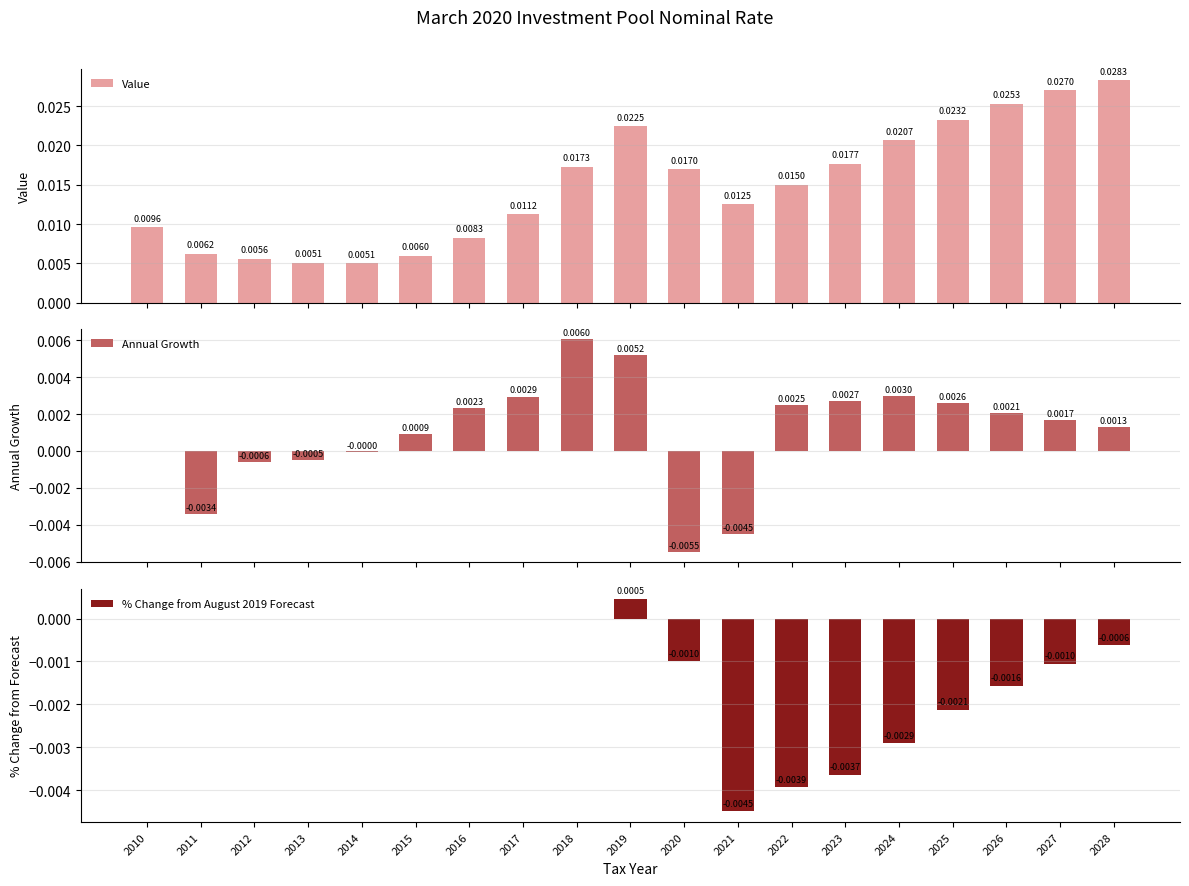

At which label is Value closest to 0?

2014